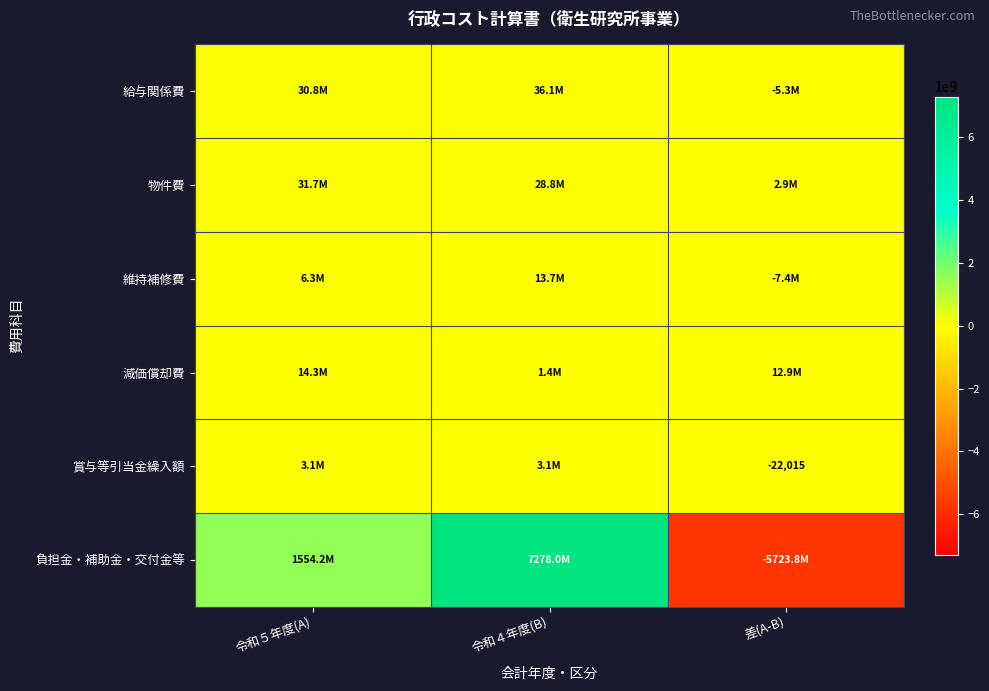

True or false: 賞与等引当金繰入額 has a value of -12878 at 差(A-B).

False